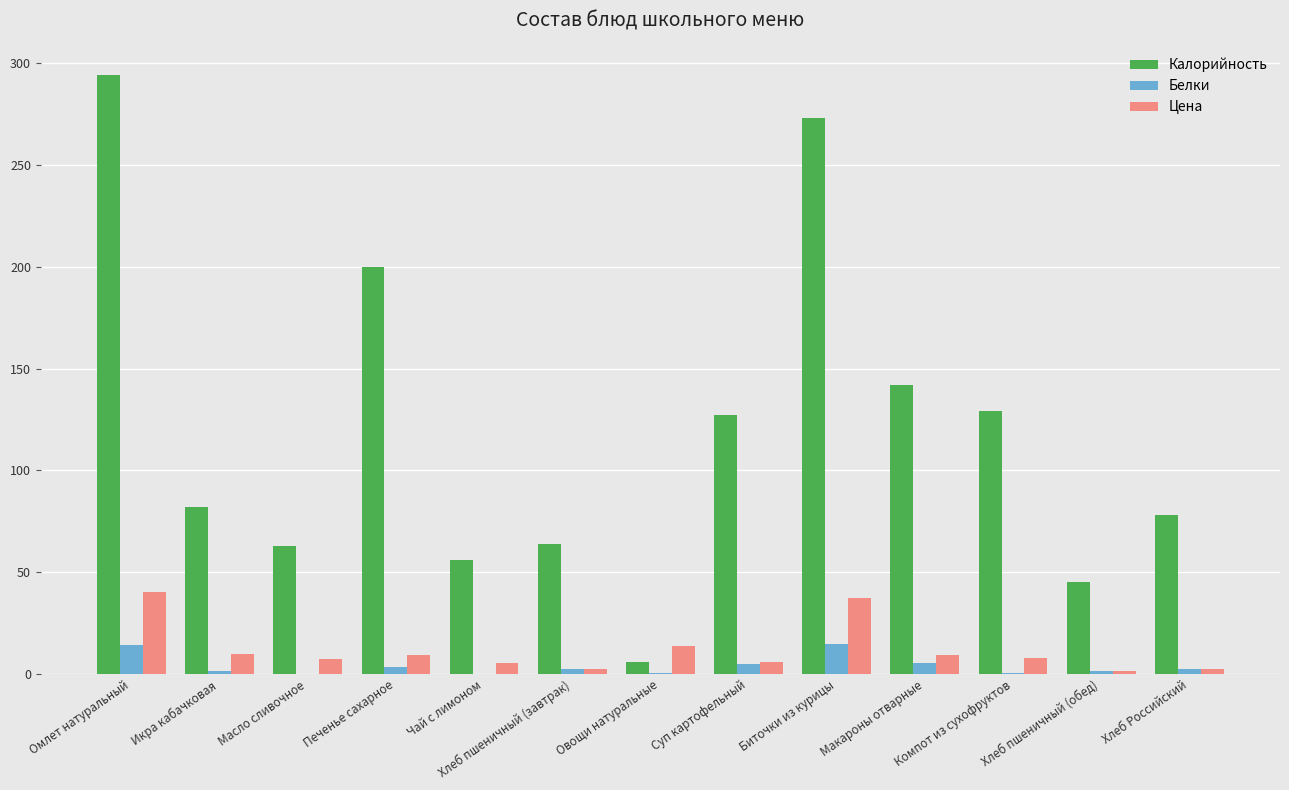

At which category is the sum across all series the highest?

Омлет натуральный